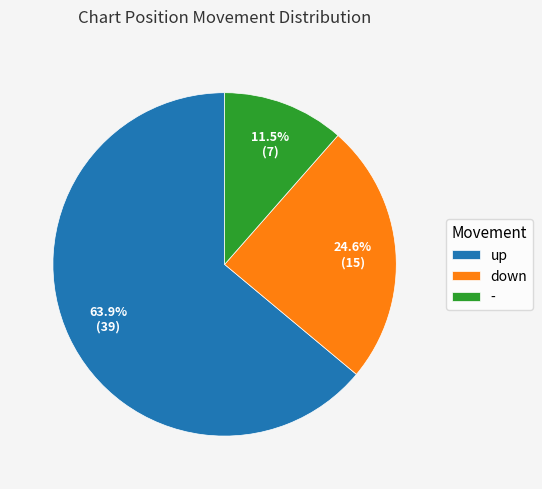

What is the ratio of the value at down to the value at up?

0.4